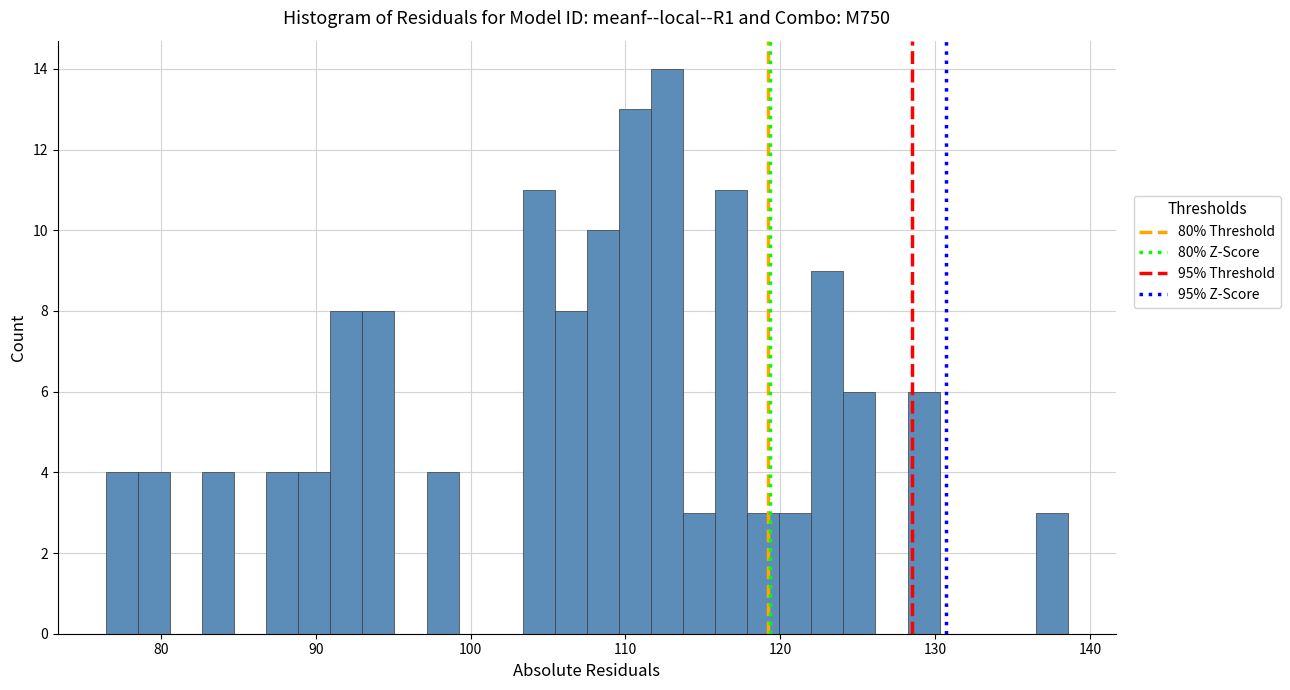

Read against the x-axis, roughly where is the centre of the tallest bar?

113